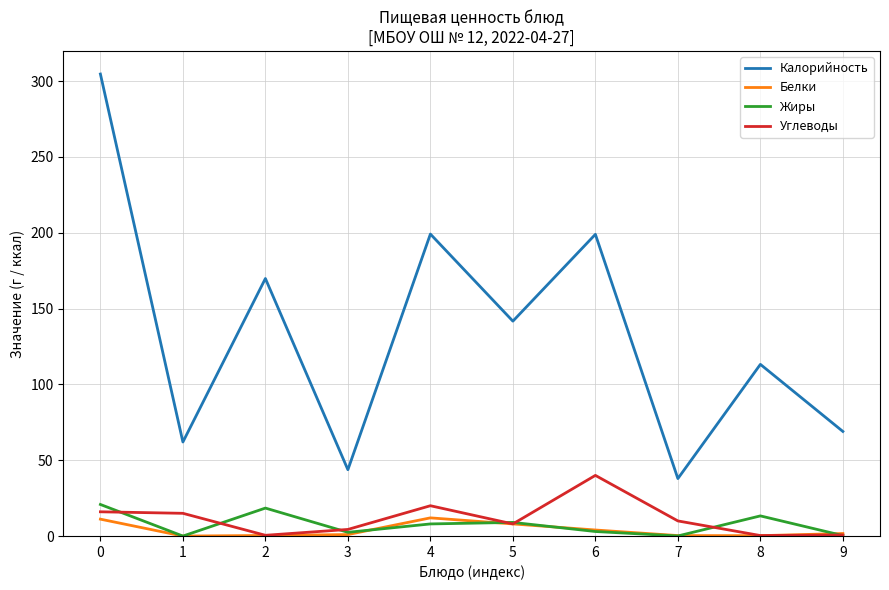

What is the total value across all series at 8?

127.1